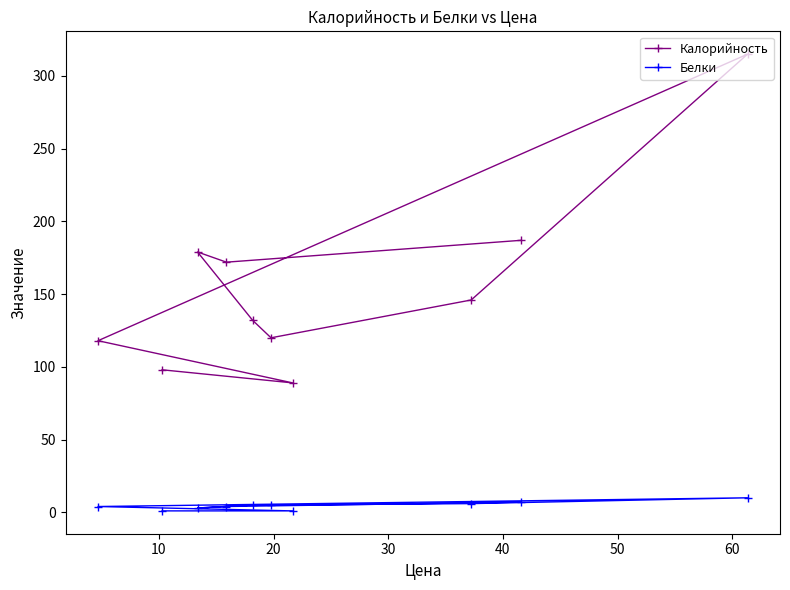

Which series has the widest spread of values?

Калорийность